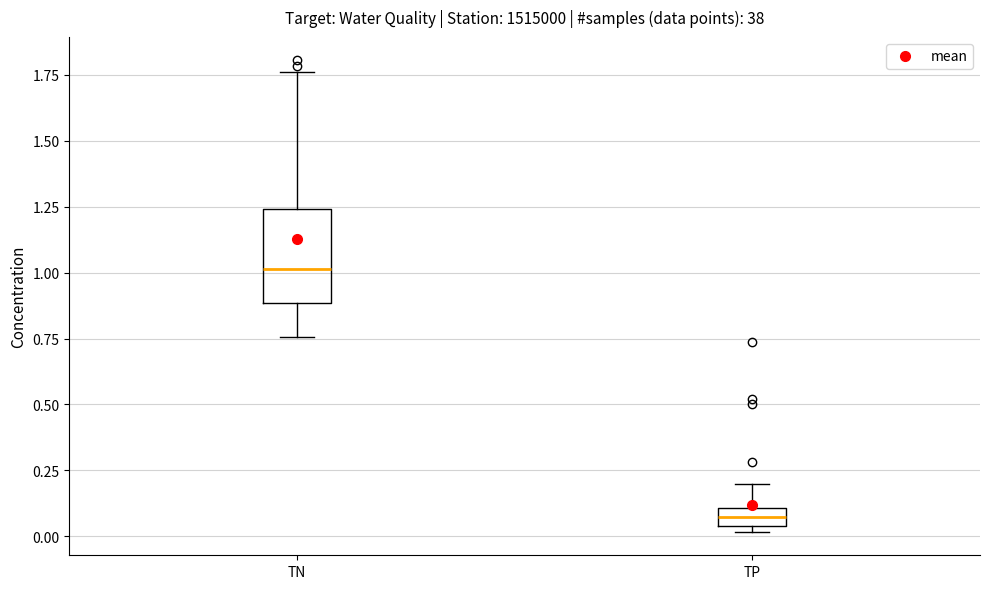

Comparing the boxes themselves (not the whiskers), which one is the tallest?

TN